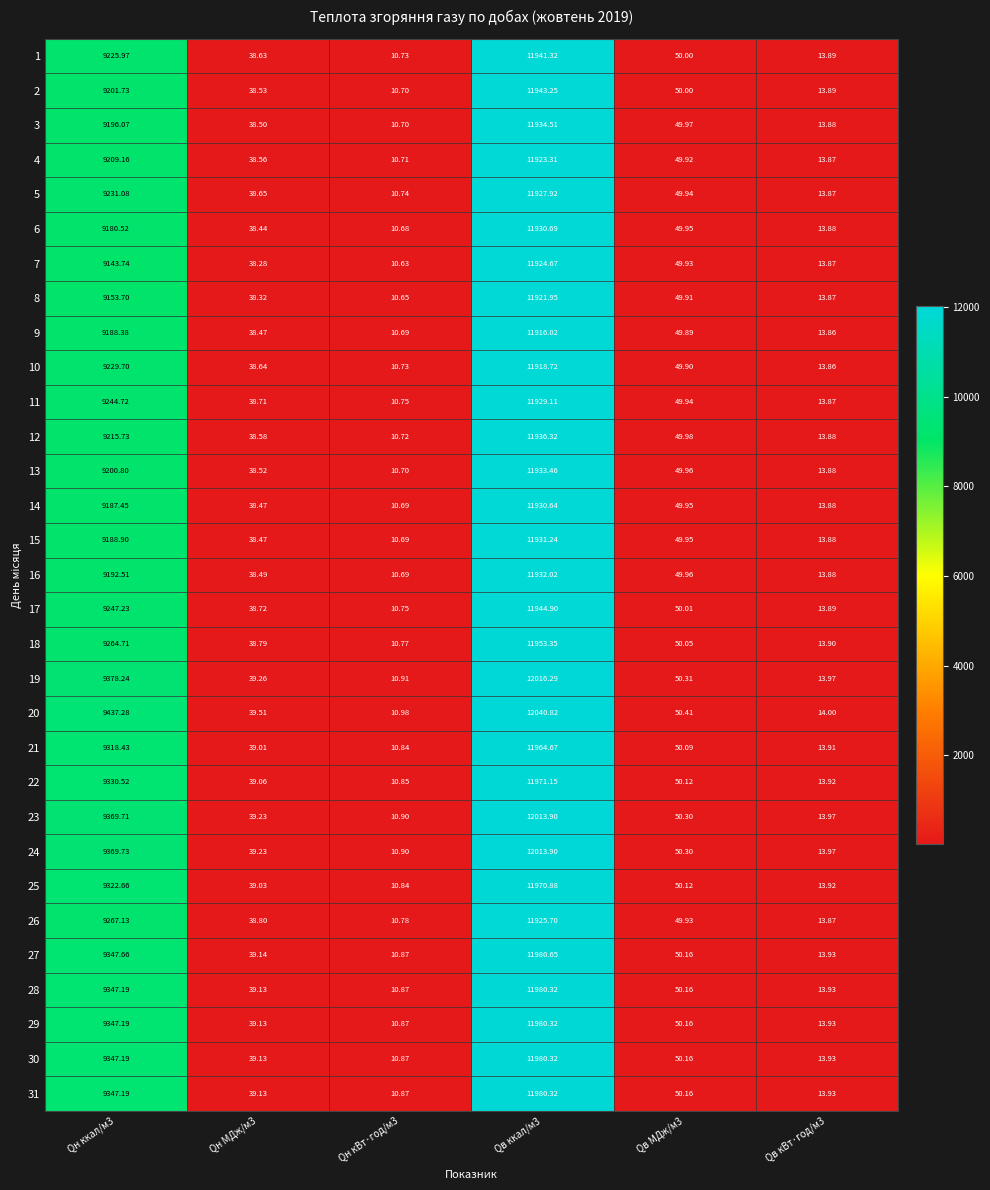

How many data points in 1 are less than 50?

3